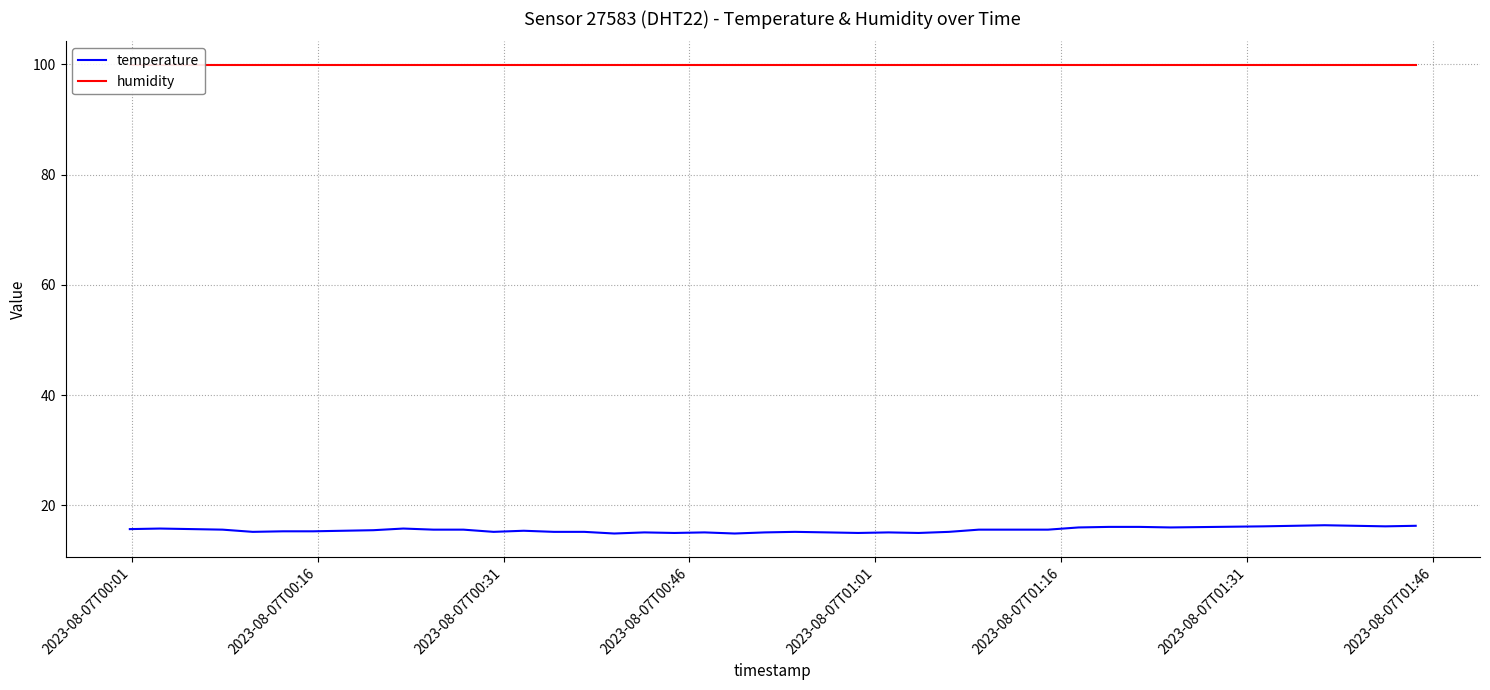

What is the average value of the humidity series?

99.9